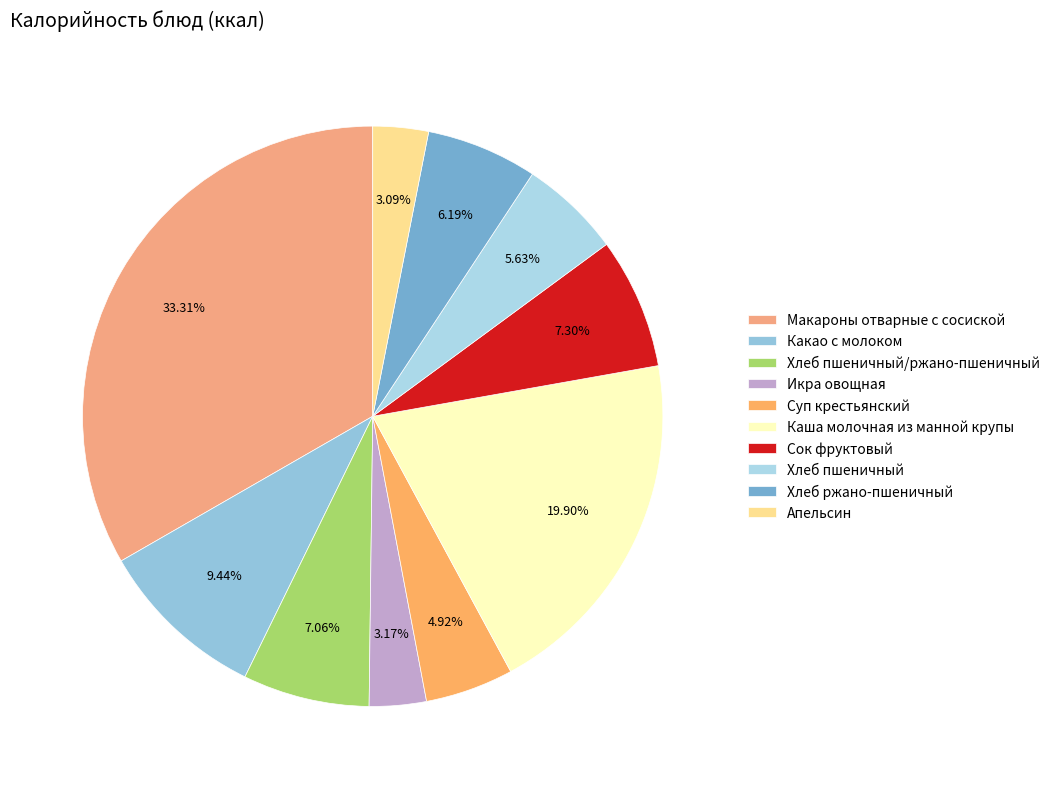

To the nearest percent, what is the average slice percentage?

10%